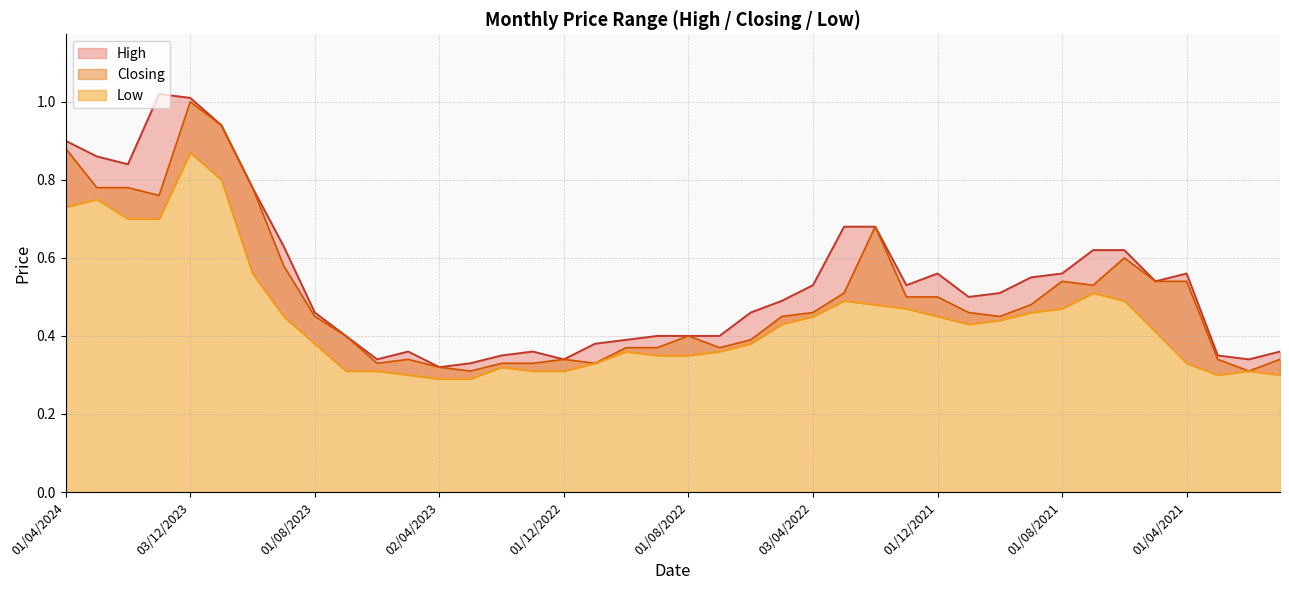

Read the Low value at 01/08/2023.

0.4